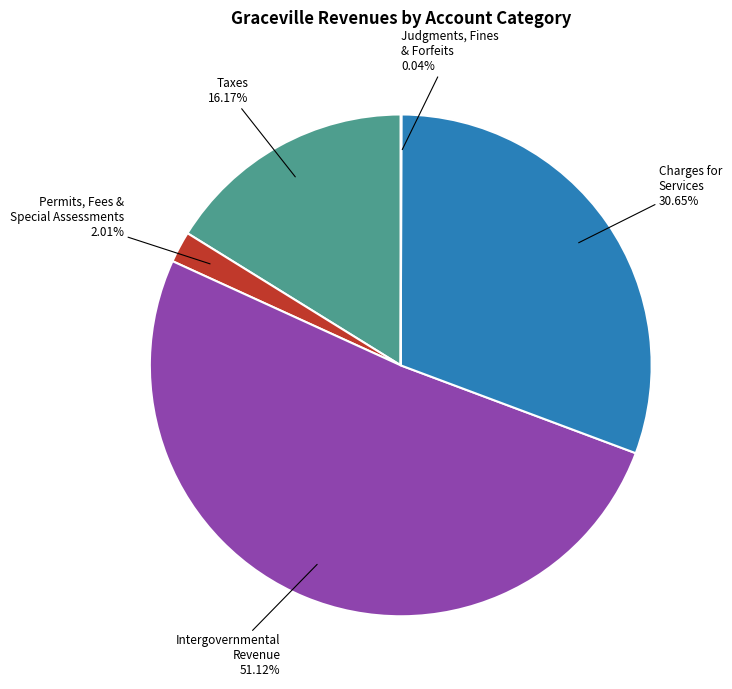

Is there any slice that represents more than half of the pie?

Yes